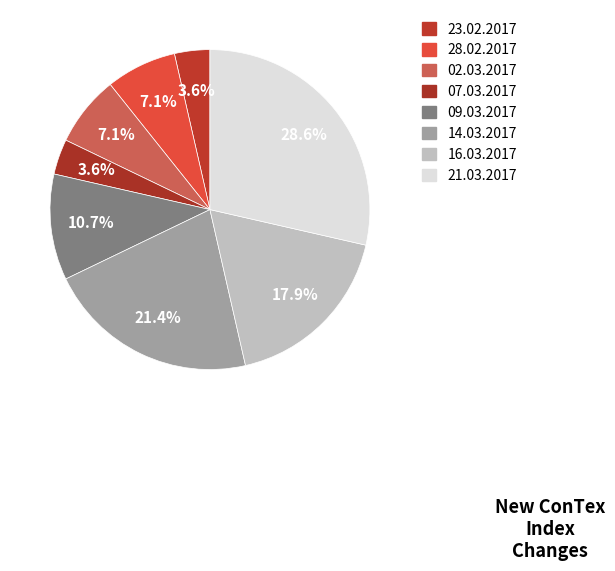

Is it true that 23.02.2017 is 1% of the pie?

False